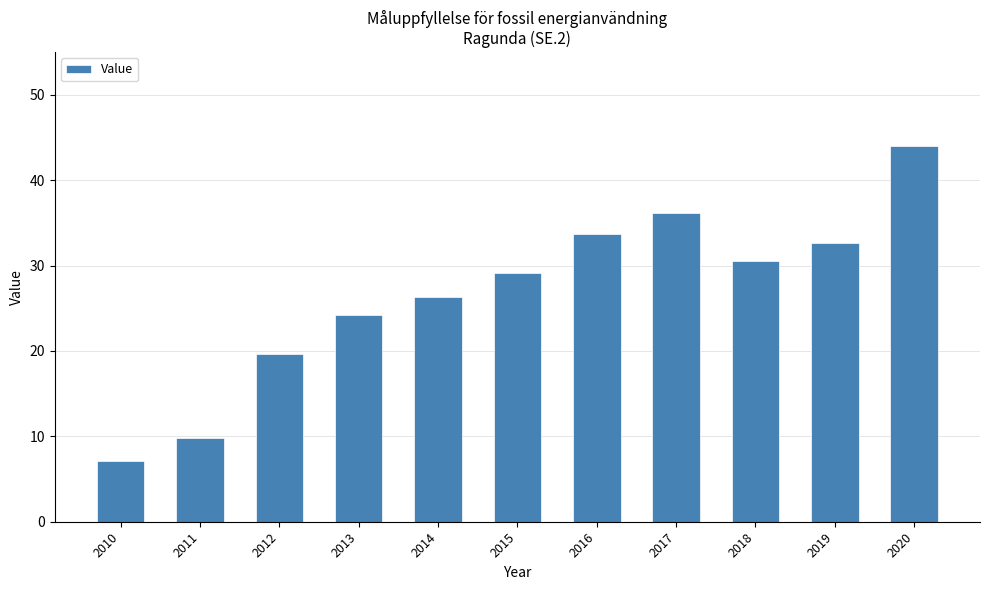

Between 2019 and 2018, which is larger?

2019